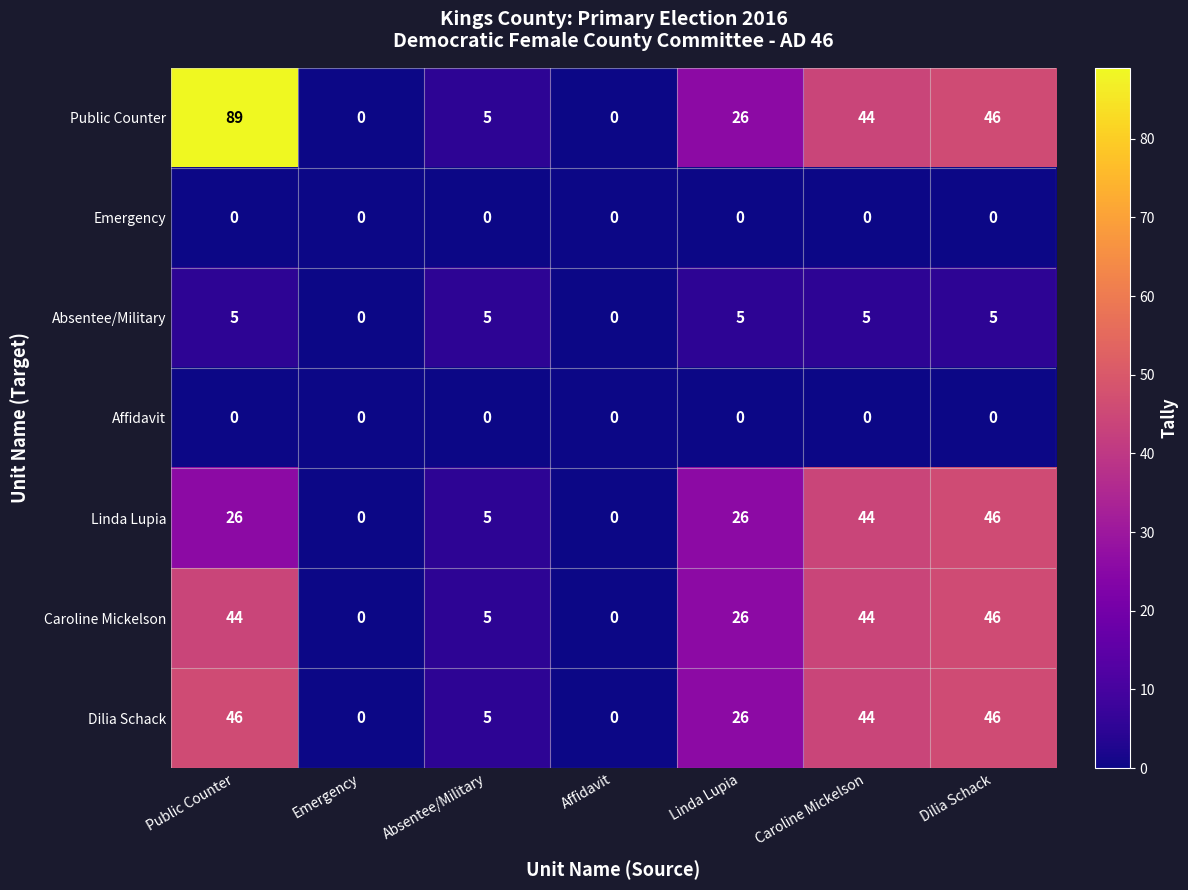

What is the total value across all series at Linda Lupia?

109